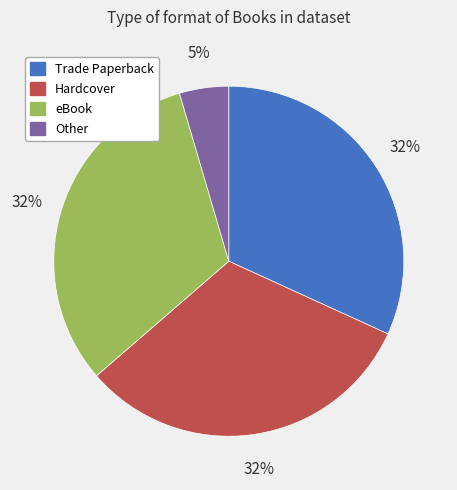

Is there any slice that represents more than half of the pie?

No